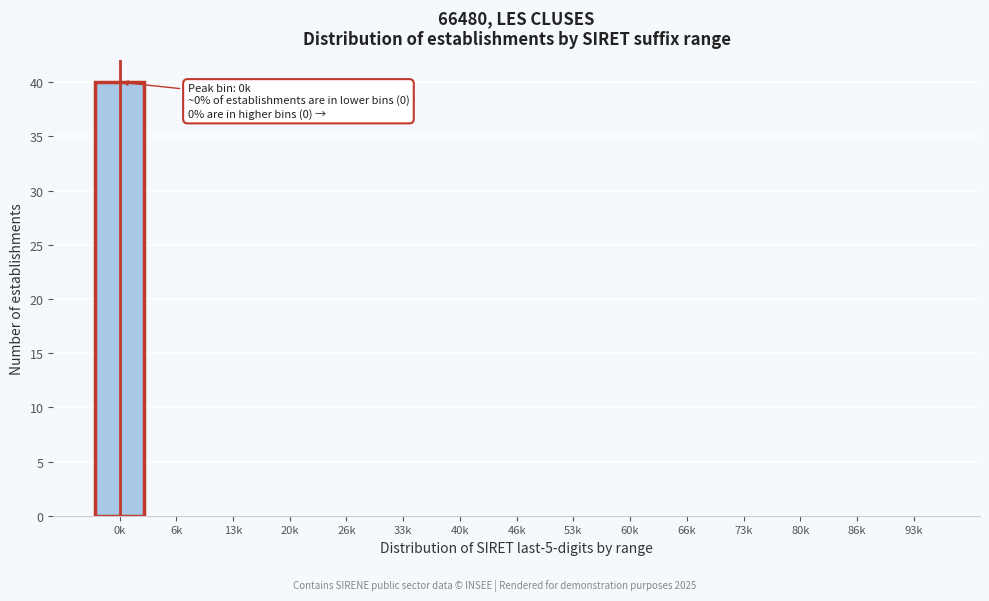

Reading left to right, list all the values displayed in this chart.

0k=40	6k=0	13k=0	20k=0	26k=0	33k=0	40k=0	46k=0	53k=0	60k=0	66k=0	73k=0	80k=0	86k=0	93k=0